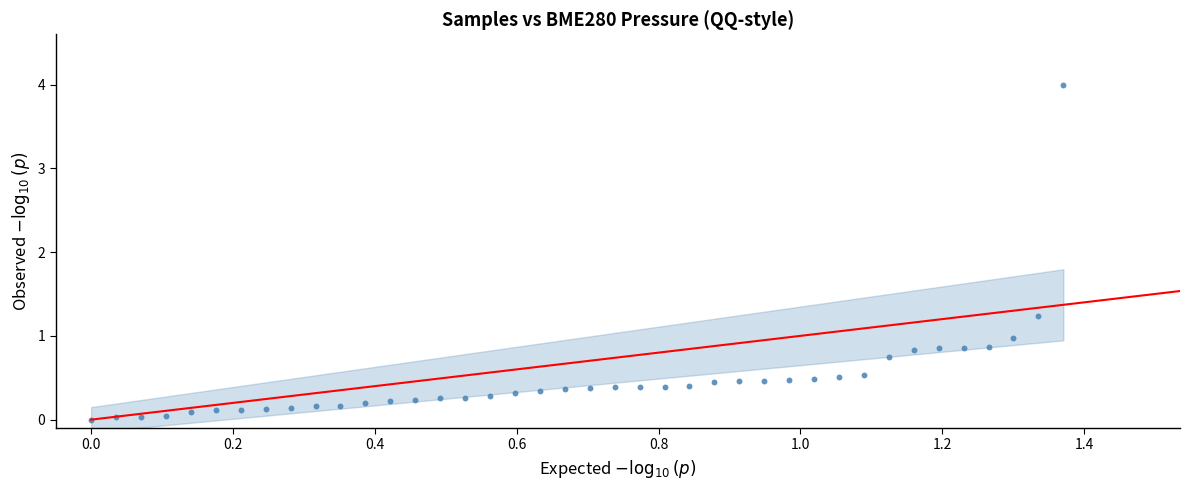

What Y value in the scatter plot is closest to 2?

1.2